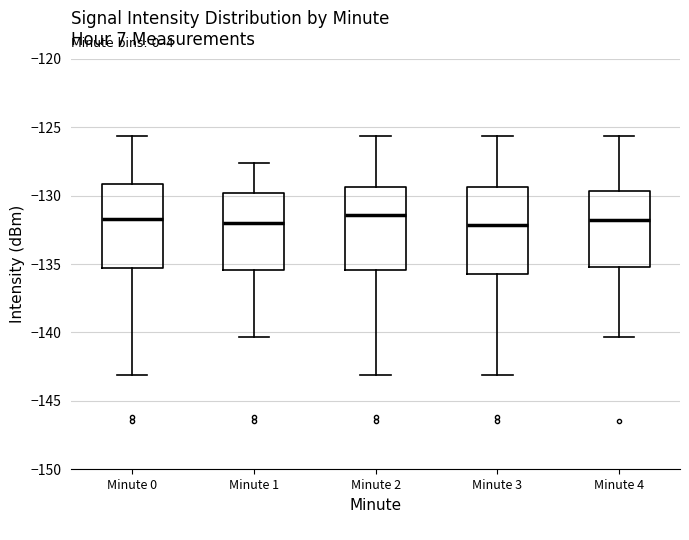

Where does the median line of the box for Minute 3 sit on the y-axis? The values are not printed on the chart, so give them approximately, as read against the axis.

-132.0